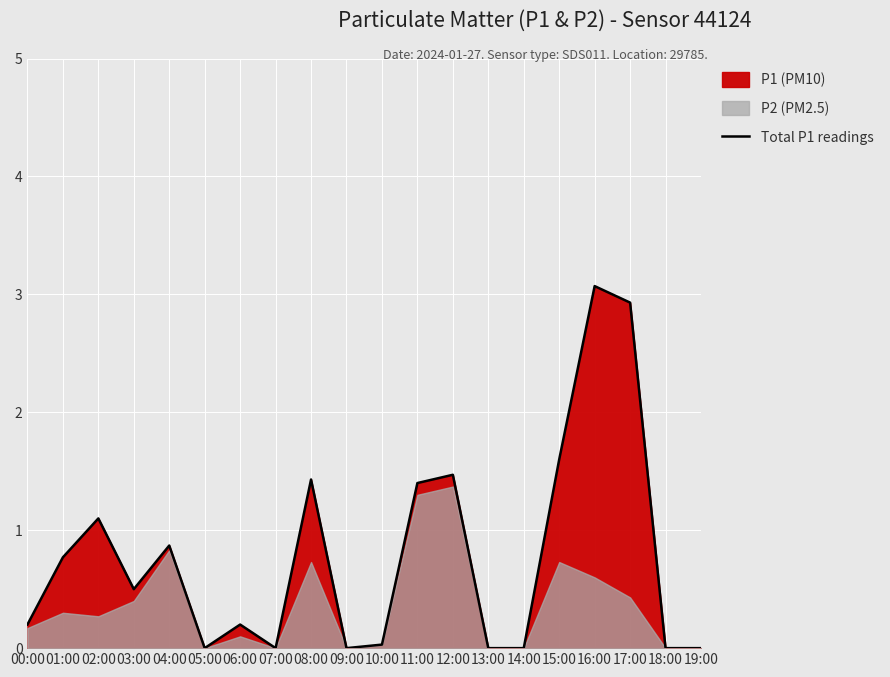

Reading left to right, what are all the values shown in this chart?

0.2	0.8	1.1	0.5	0.9	0.0	0.2	0.0	1.4	0.0	0.0	1.4	1.5	0.0	0.0	1.6	3.1	2.9	0.0	0.0